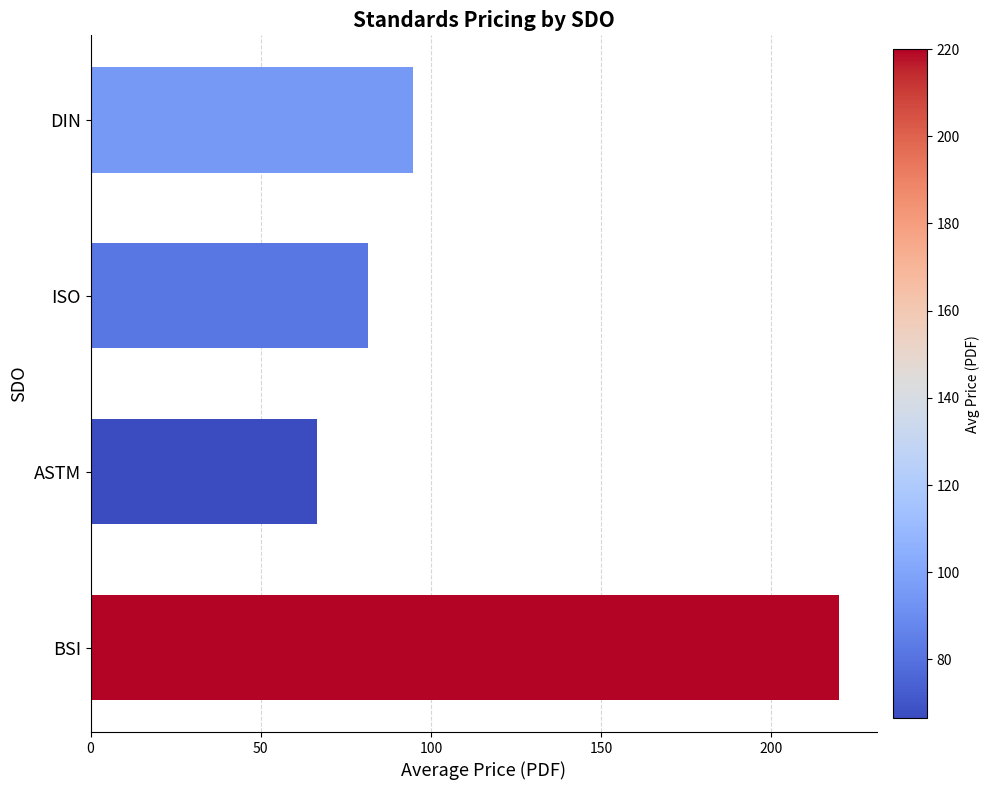

How many data points are less than 94?

2